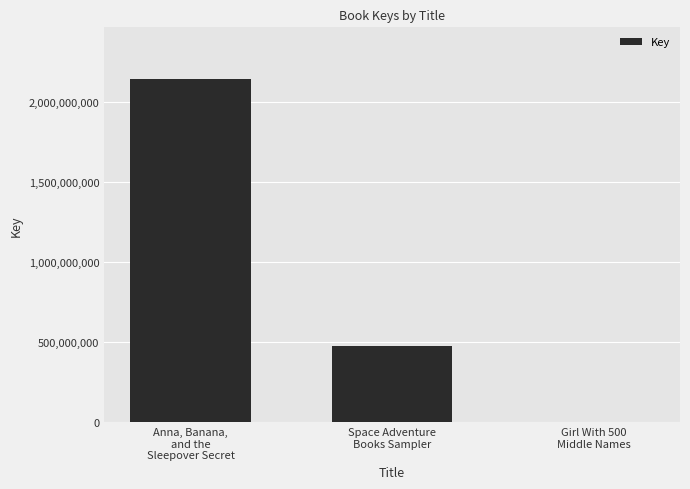

What is the sum of all values?

2619864968